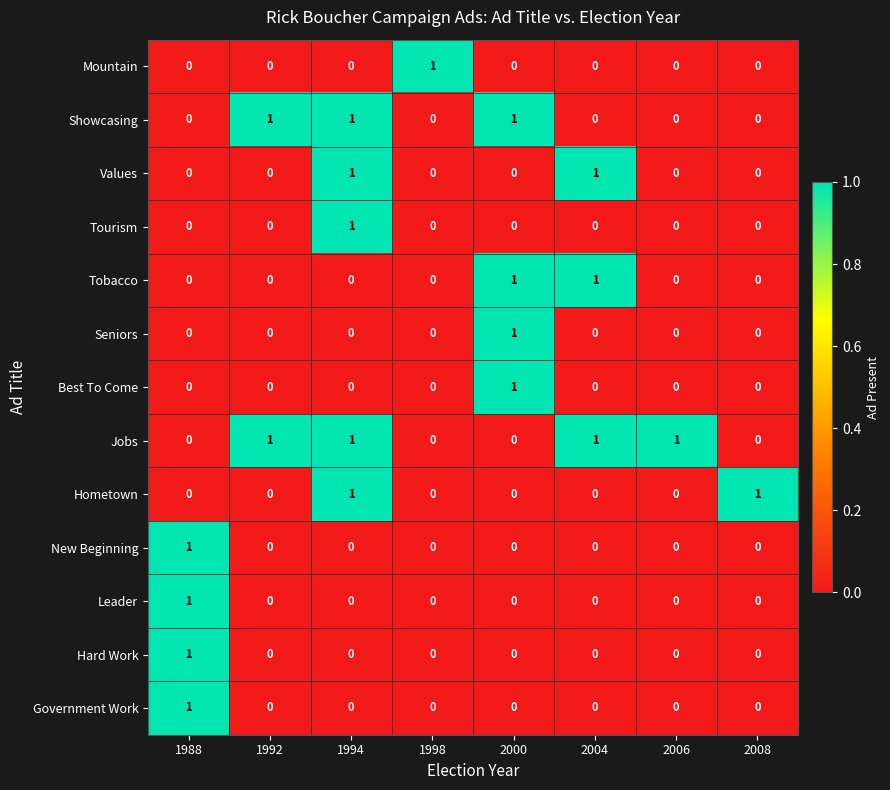

How many Mountain values are between 0 and 1?

8